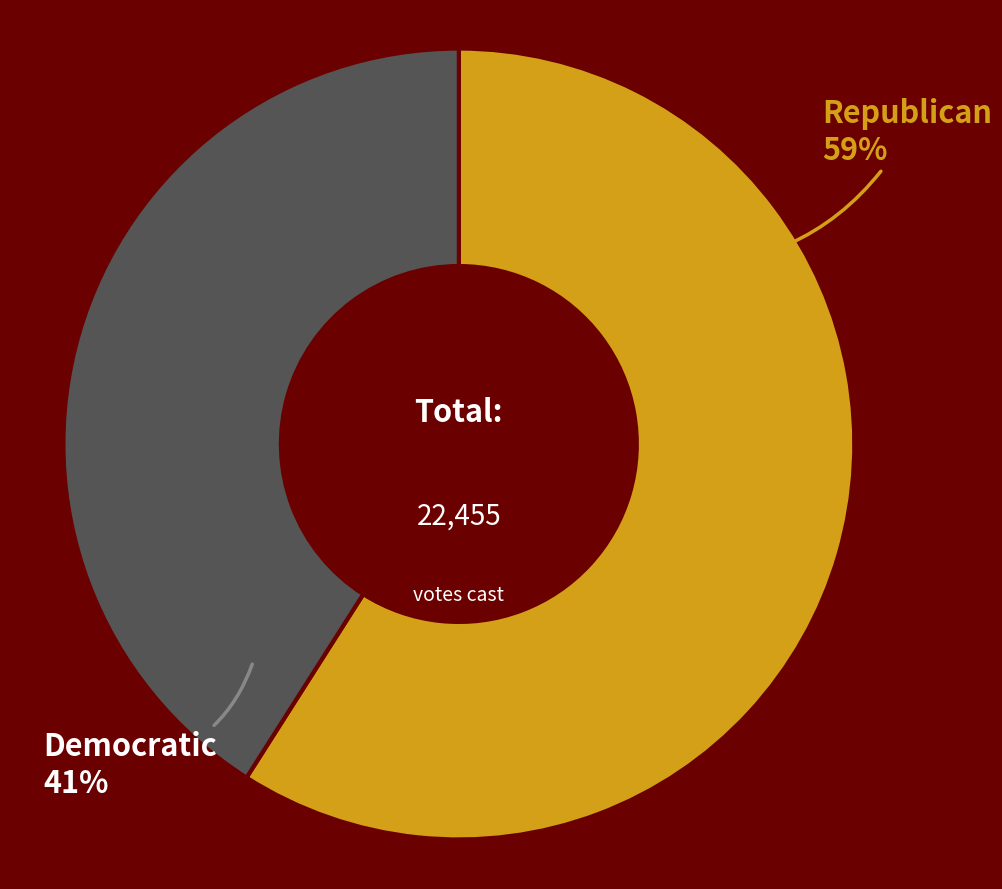

How many segments does this pie chart have?

2